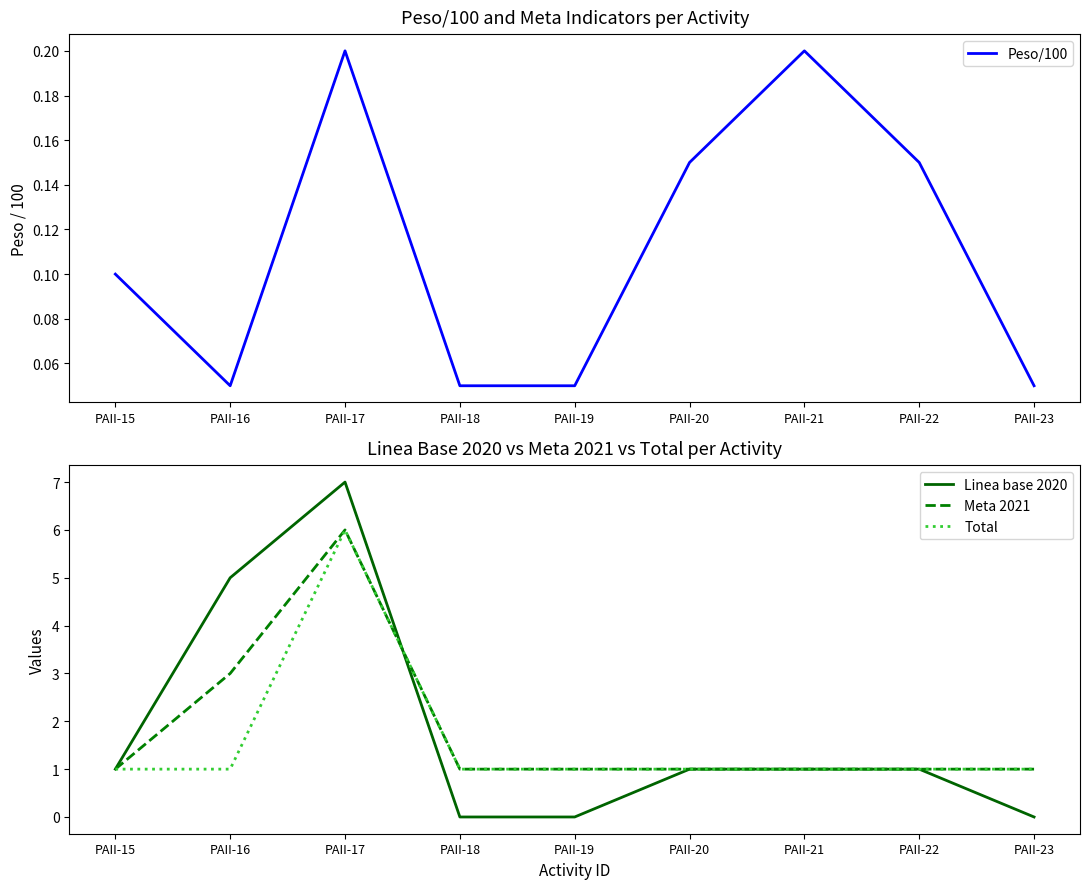

What is the value of the Peso/100 point at the 5th from the left?

0.1